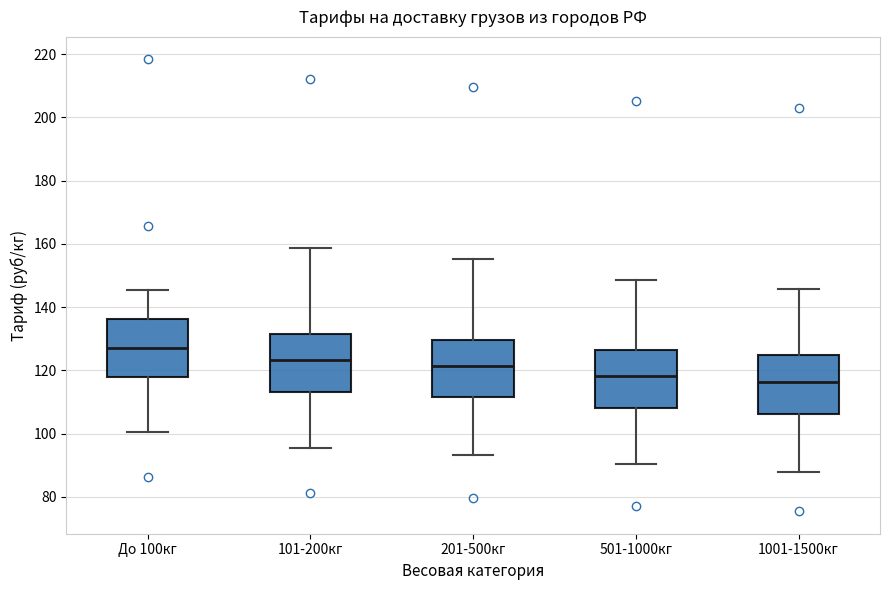

Reading left to right, read every box against the y-axis: the position of its median line, the range the box covers, and the ends of its whiskers. The values are not printed on the chart, so give them approximately, as read against the axis.

До 100кг: median 126, box 118 to 136, whiskers 100 to 146
101-200кг: median 124, box 114 to 132, whiskers 96 to 158
201-500кг: median 122, box 112 to 130, whiskers 94 to 156
501-1000кг: median 118, box 108 to 126, whiskers 90 to 148
1001-1500кг: median 116, box 106 to 124, whiskers 88 to 146